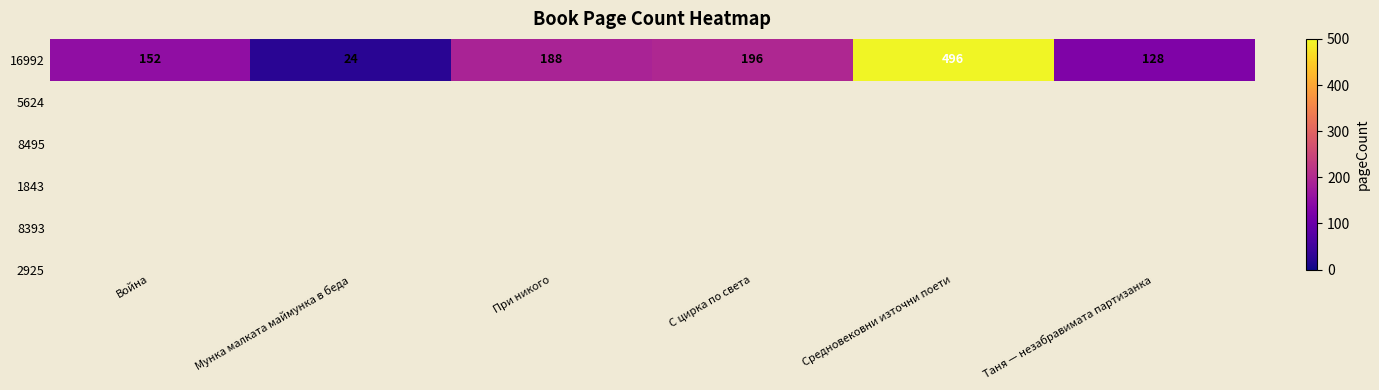

How many data points are less than 188?

3